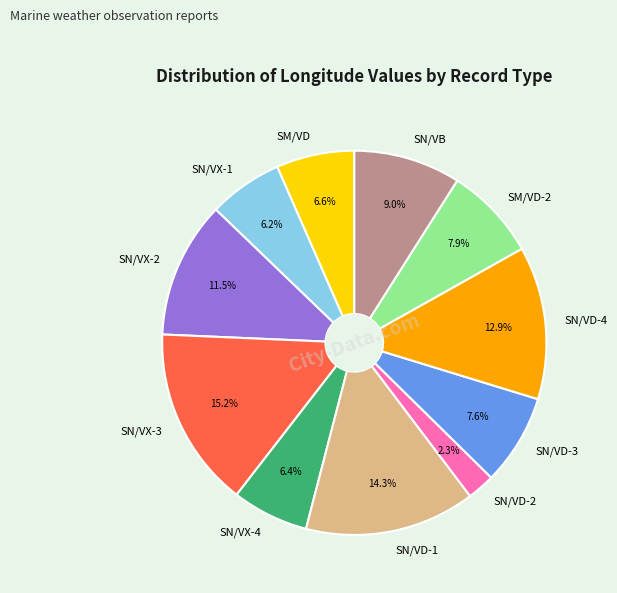

What is the ratio of the value at SN/VD-1 to the value at SM/VD?

2.2